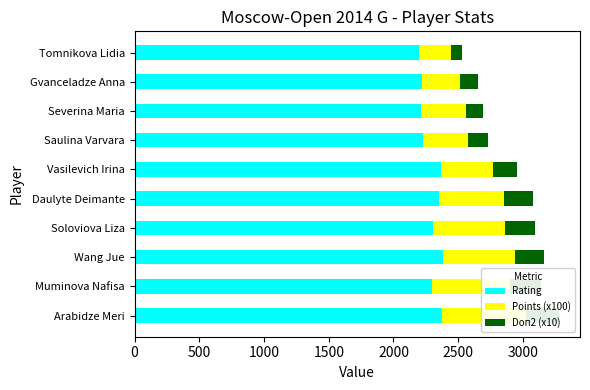

What is the minimum value shown in the chart?

85.0